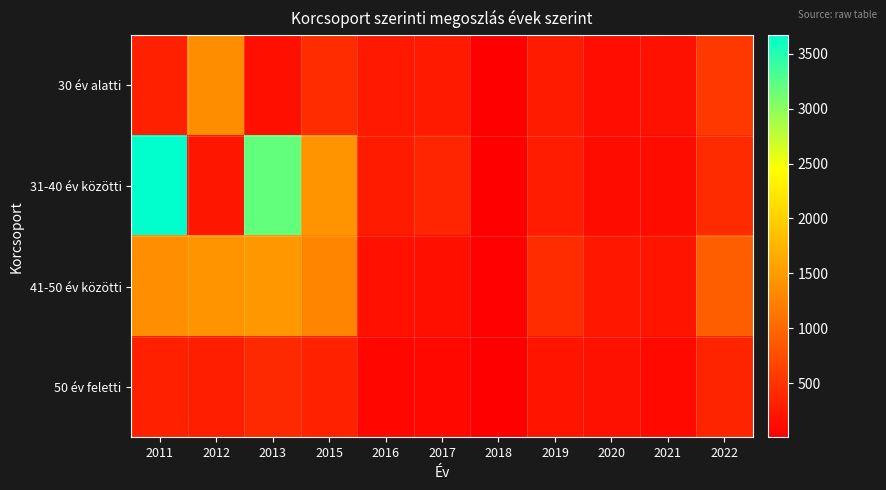

Reading right to left, extract all data points from this chart.

30 év alatti: 2022=548	2021=180	2020=155	2019=270	2018=5	2017=256	2016=253	2015=437	2013=162	2012=1361	2011=318
31-40 év közötti: 2022=424	2021=129	2020=130	2019=283	2018=17	2017=365	2016=271	2015=1433	2013=3198	2012=225	2011=3671
41-50 év közötti: 2022=913	2021=200	2020=241	2019=428	2018=25	2017=158	2016=164	2015=1283	2013=1472	2012=1418	2011=1384
50 év feletti: 2022=357	2021=100	2020=172	2019=204	2018=9	2017=84	2016=72	2015=334	2013=408	2012=304	2011=314